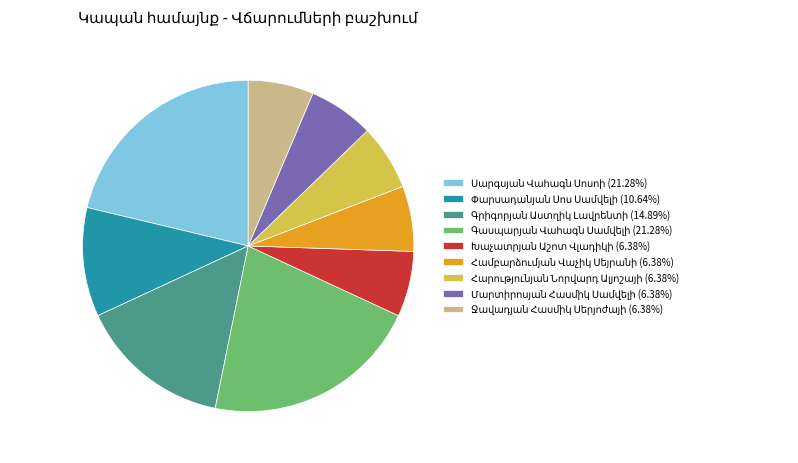

Is there a majority slice in this chart?

No